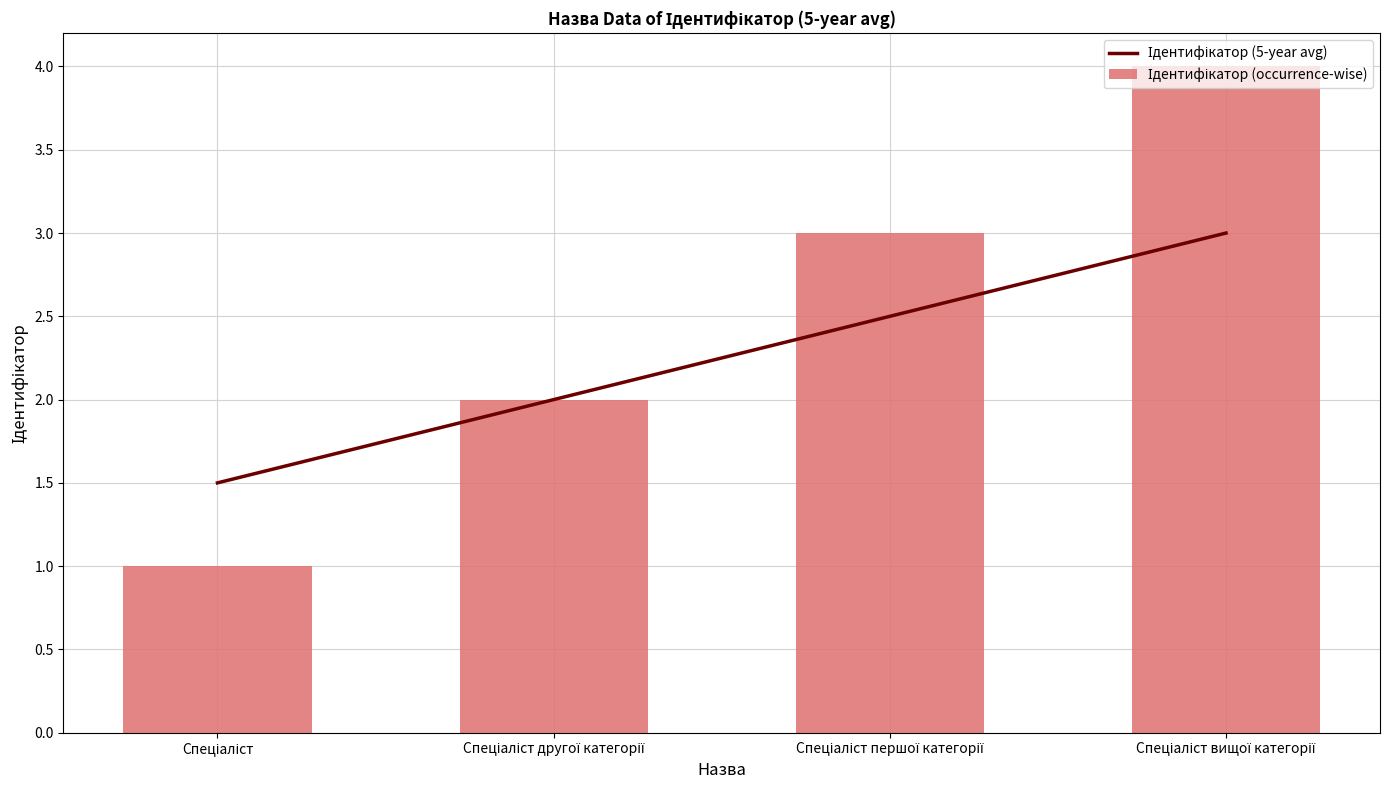

Which label corresponds to the largest value in the chart?

Спеціаліст вищої категорії